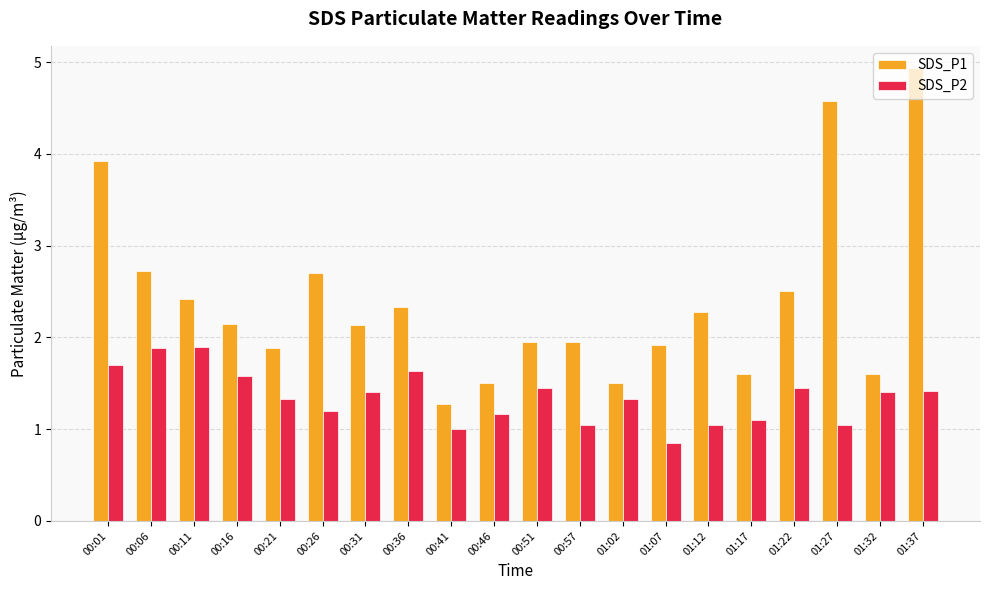

List the series in order of their peak value, highest first.

SDS_P1, SDS_P2